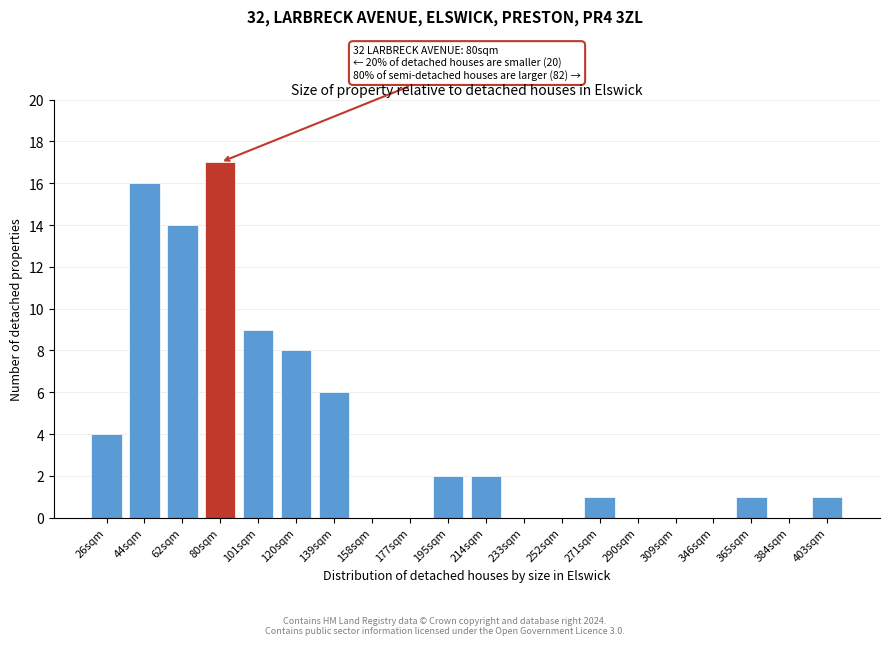

Reading left to right, transcribe all the data shown in this chart.

26sqm=4	44sqm=16	62sqm=14	80sqm=17	101sqm=9	120sqm=8	139sqm=6	158sqm=0	177sqm=0	195sqm=2	214sqm=2	233sqm=0	252sqm=0	271sqm=1	290sqm=0	309sqm=0	346sqm=0	365sqm=1	384sqm=0	403sqm=1